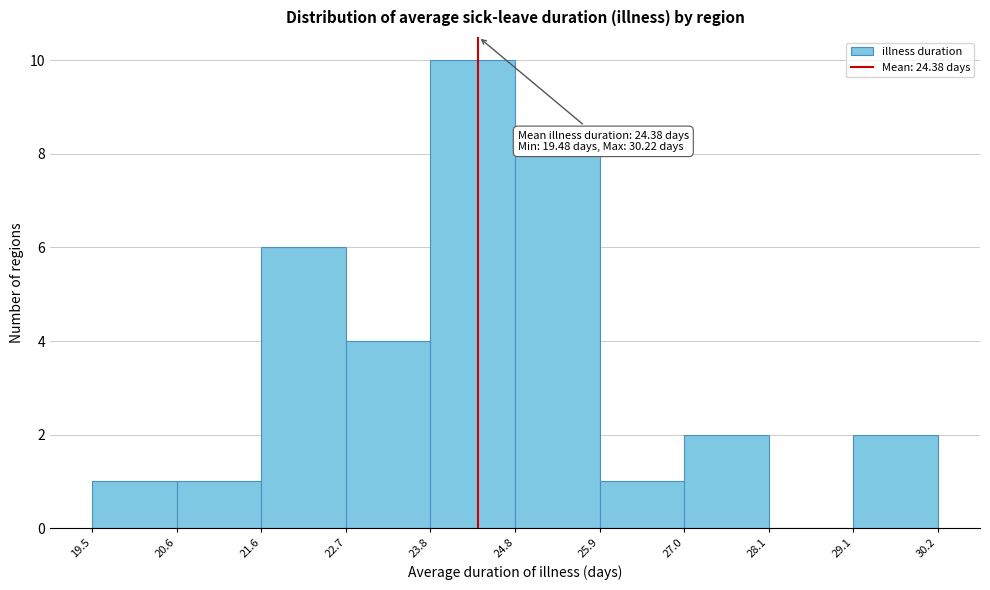

Which range on the x-axis has the tallest bar?

23.8 to 24.8